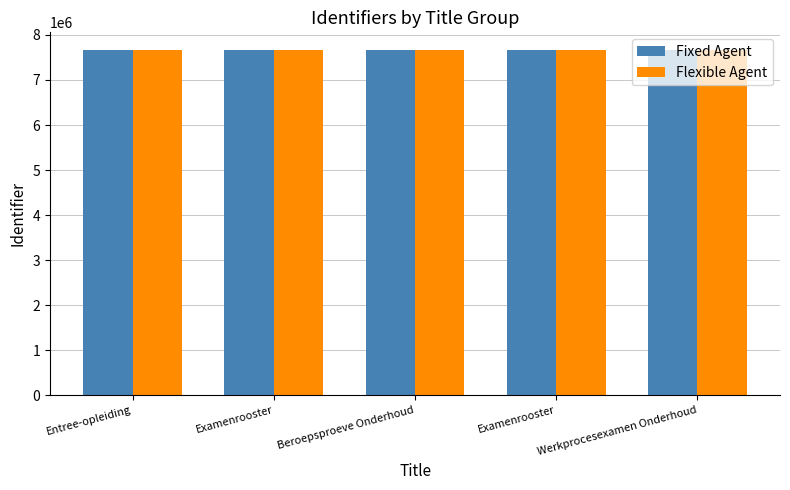

At Examenrooster, list the series in order from largest to smallest.

Flexible Agent, Fixed Agent